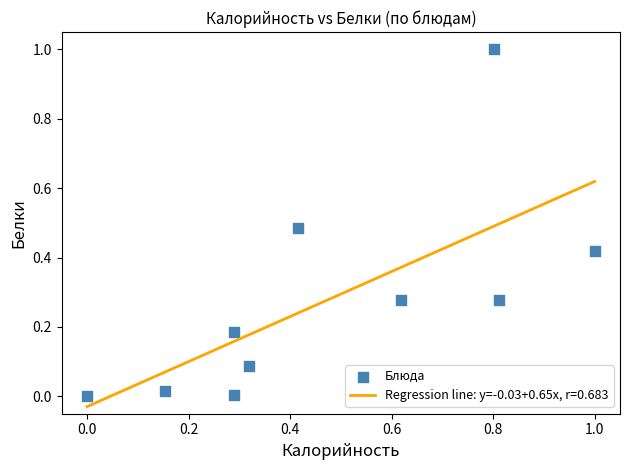

What is the range of X values (max minus min)?

1.0